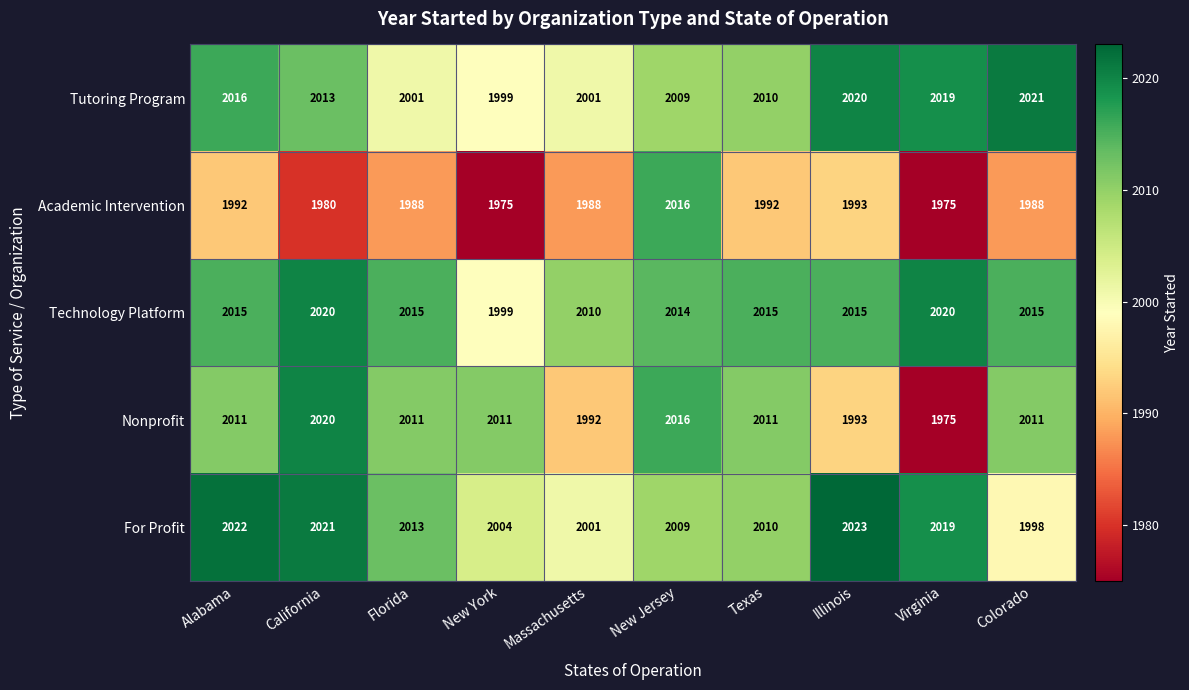

At Florida, list the series in order from smallest to largest.

Academic Intervention, Tutoring Program, Nonprofit, For Profit, Technology Platform